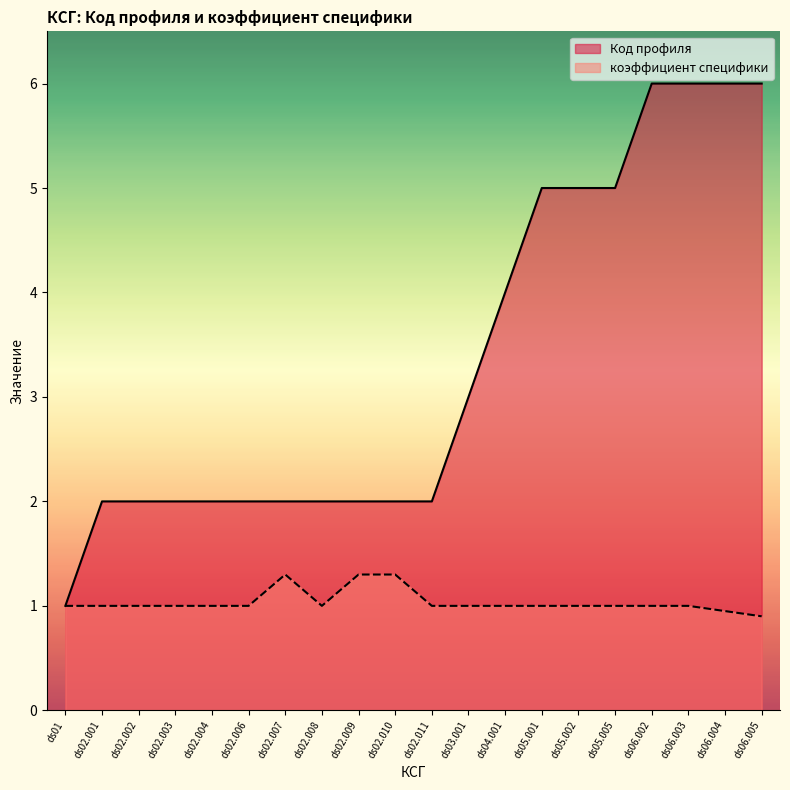

What is the smallest value displayed?

0.9